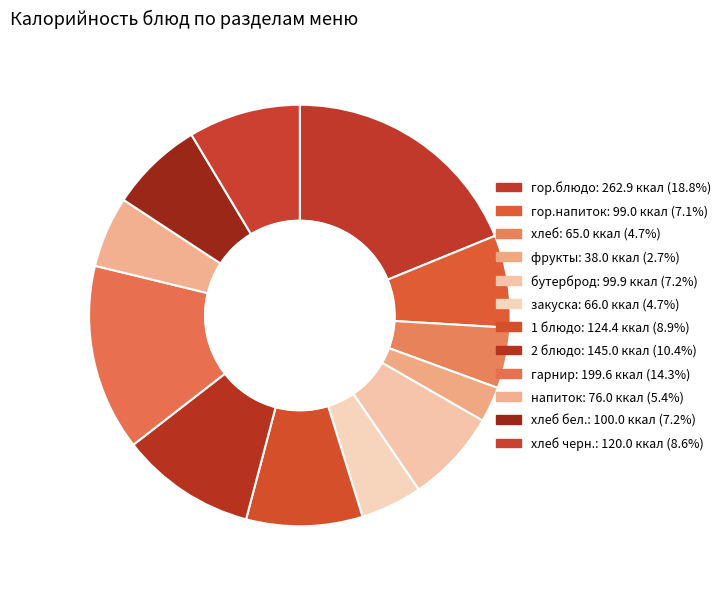

How many slices are in this pie chart?

12